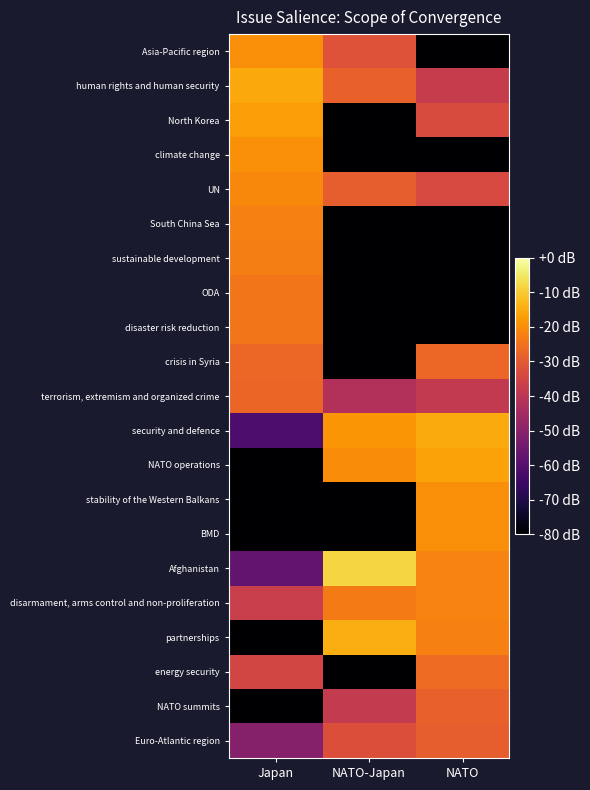

At which category is the sum across all series the highest?

NATO